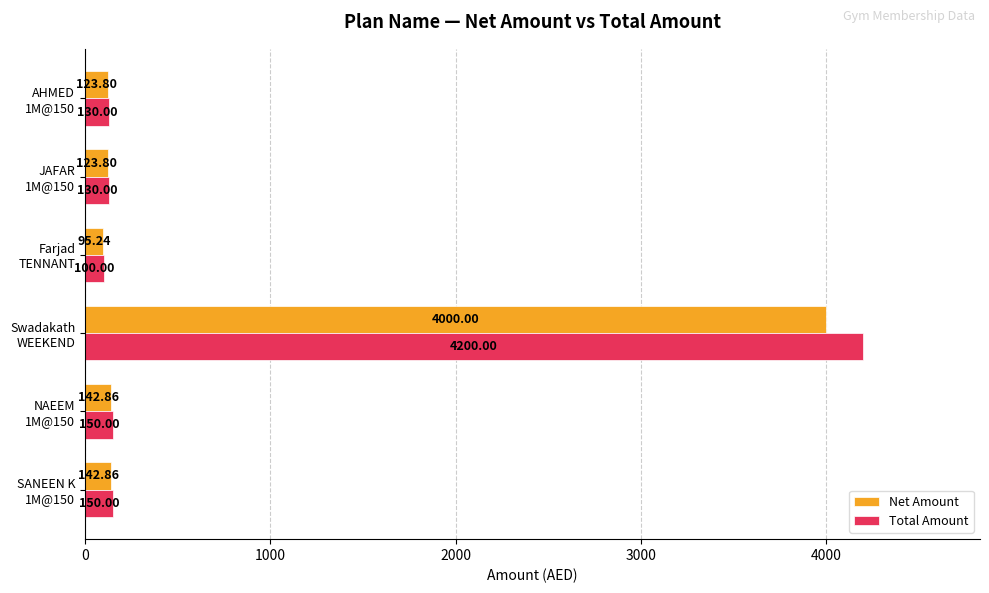

Which series has the largest total across all categories?

Total Amount